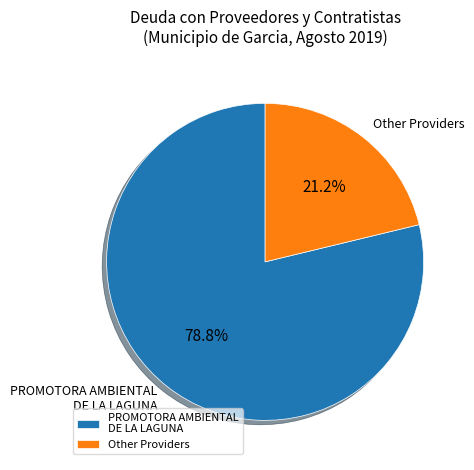

Which slice is the smallest?

Other Providers